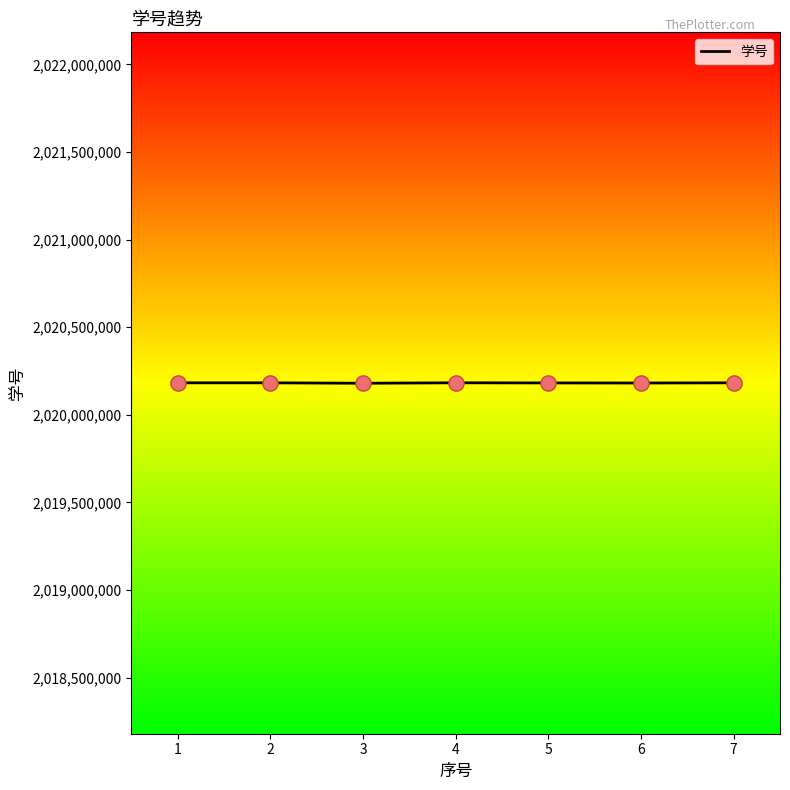

What is the change in value from 1 to 3?

-2553